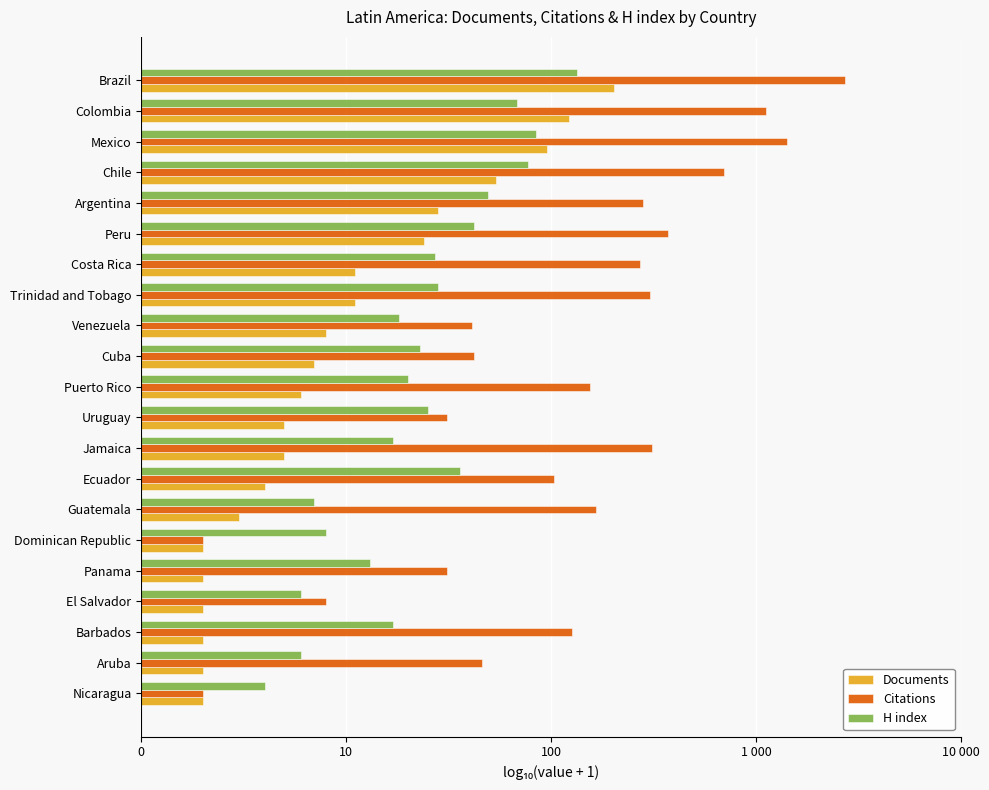

What are all the series names shown in the legend?

Documents, Citations, H index